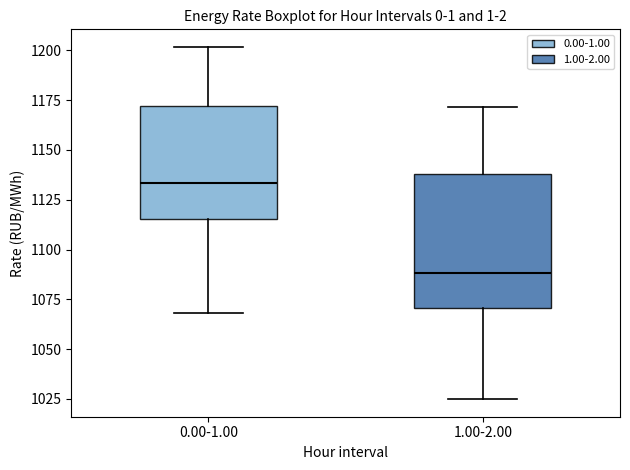

Reading left to right, read every box against the y-axis: the position of its median line, the range the box covers, and the ends of its whiskers. The values are not printed on the chart, so give them approximately, as read against the axis.

0.00-1.00: median 1135, box 1115 to 1170, whiskers 1070 to 1200
1.00-2.00: median 1090, box 1070 to 1140, whiskers 1025 to 1170